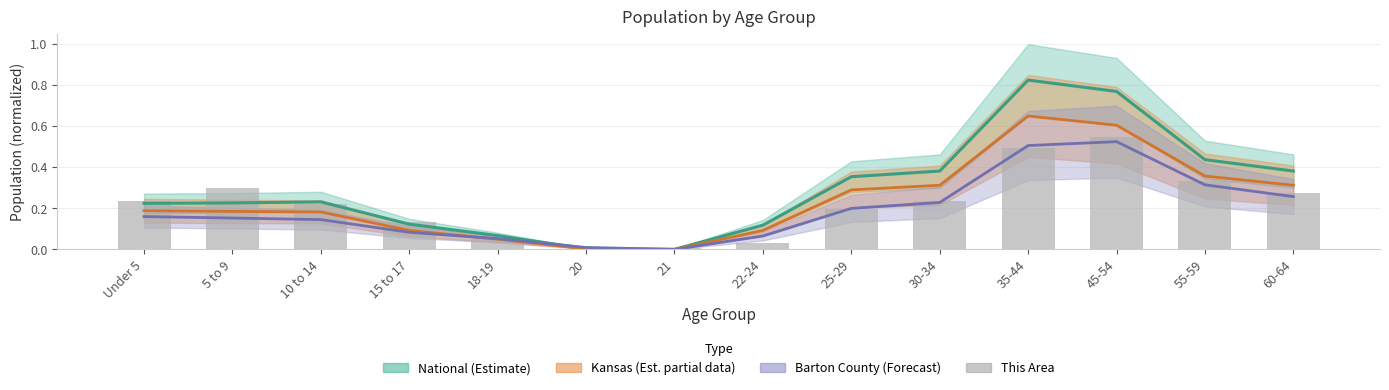

True or false: the data shows 0.0 at 21.

False